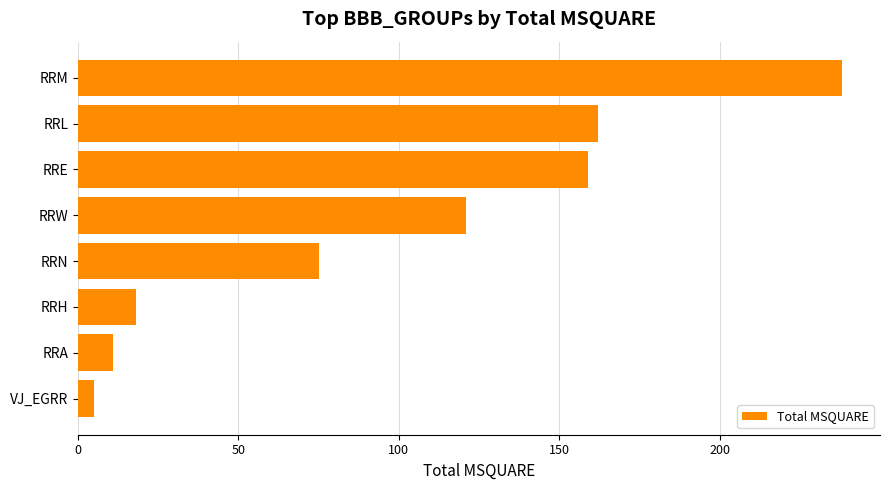

Rank the categories by value from highest to lowest.

RRM, RRL, RRE, RRW, RRN, RRH, RRA, VJ_EGRR